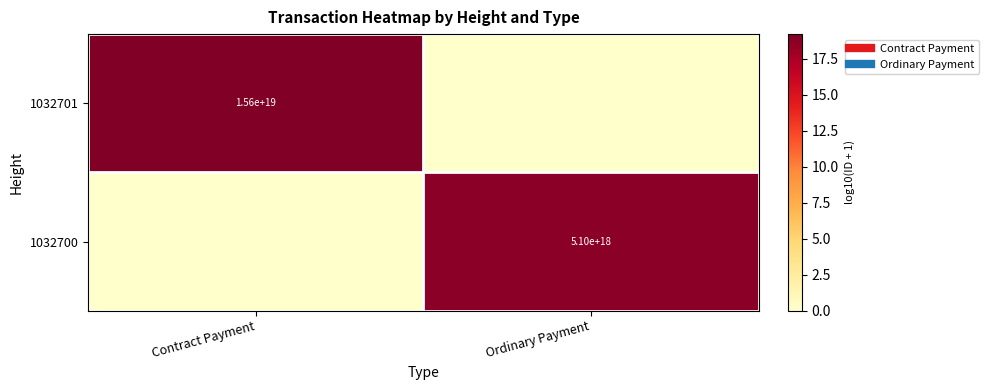

Rank the series by their maximum value, from highest to lowest.

1032701, 1032700